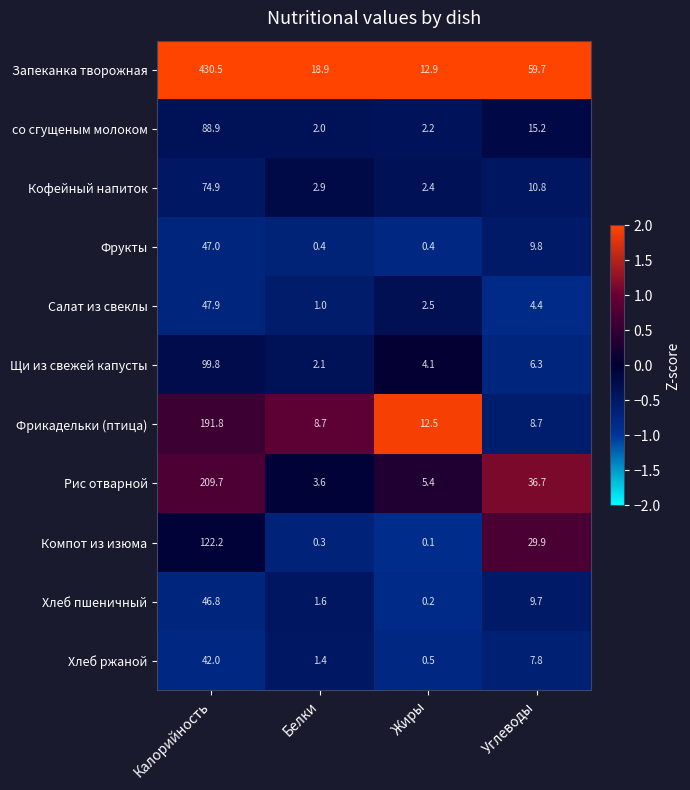

Rank the series by their maximum value, from highest to lowest.

Запеканка творожная, Рис отварной, Фрикадельки (птица), Компот из изюма, Щи из свежей капусты, со сгущеным молоком, Кофейный напиток, Салат из свеклы, Фрукты, Хлеб пшеничный, Хлеб ржаной